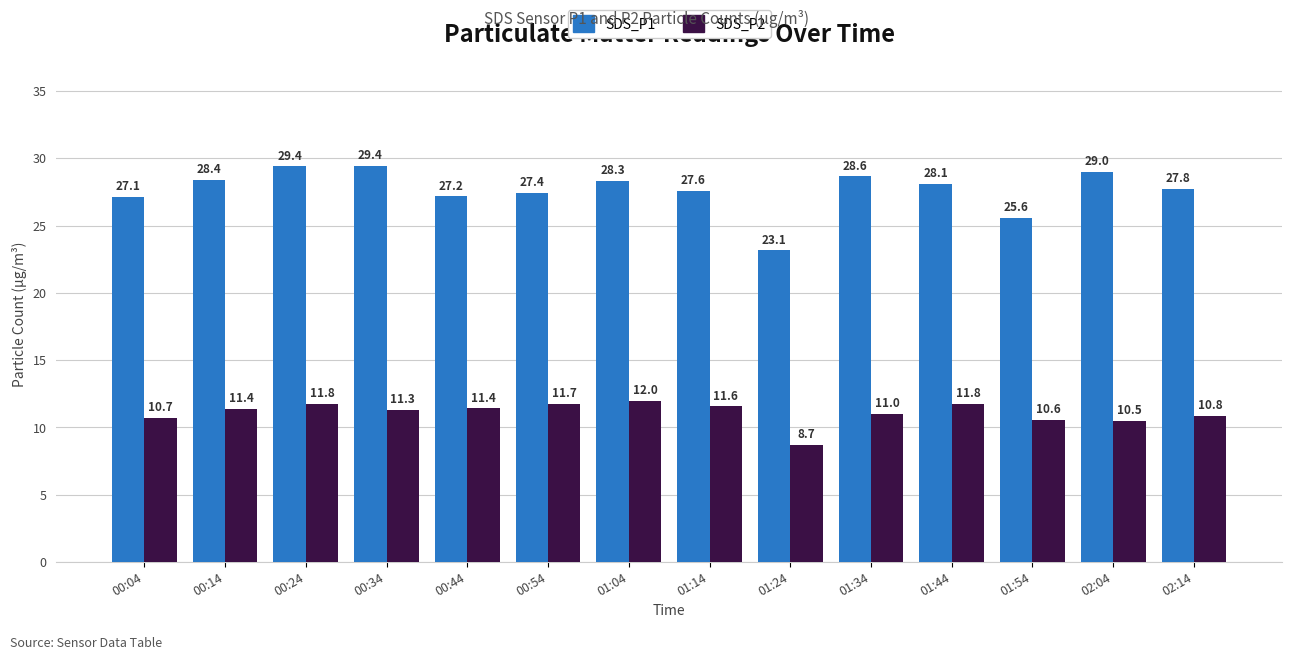

What is the difference between the SDS_P2 values at 01:34 and 00:54?

0.7